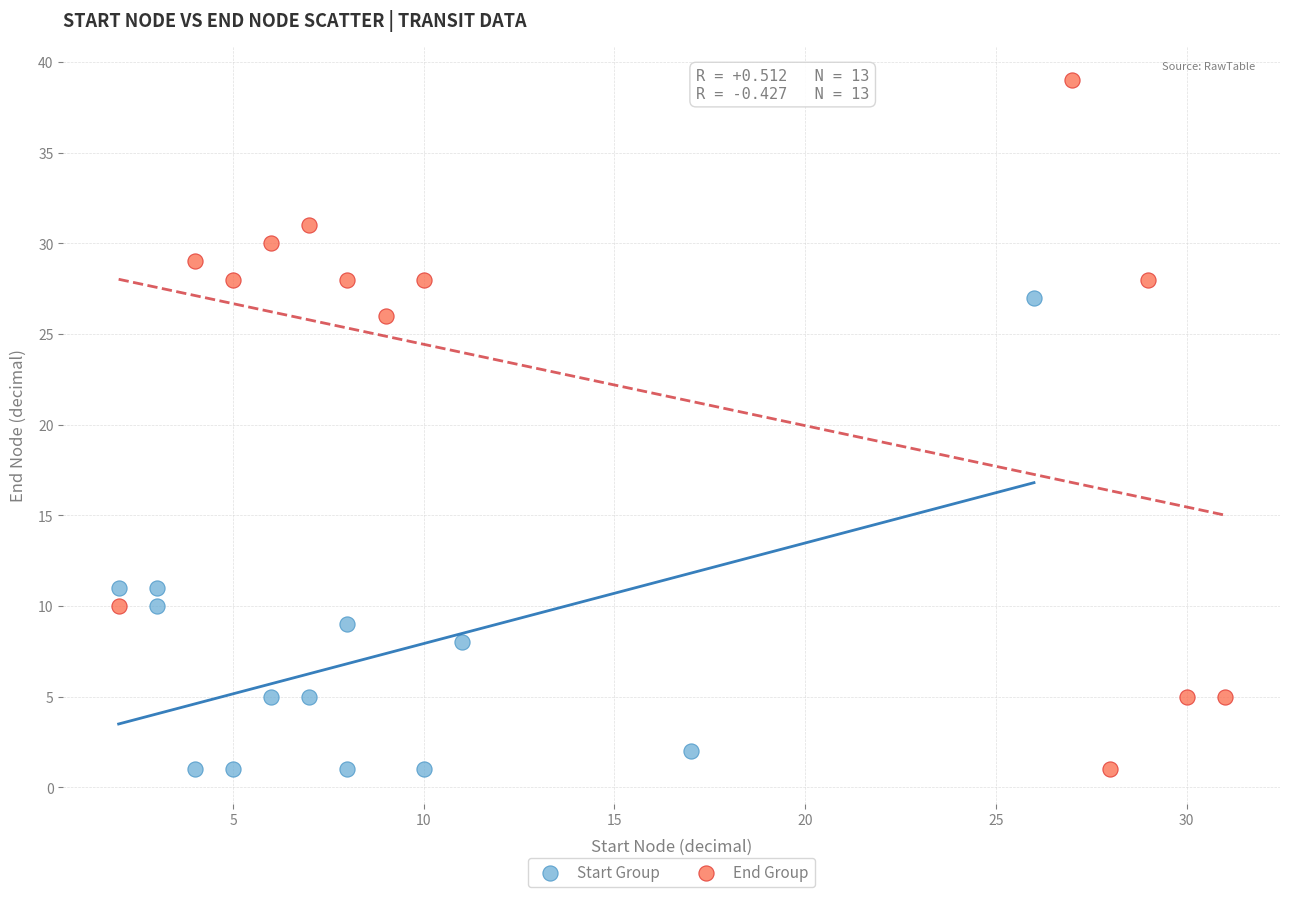

What are all the series names shown in the legend?

Start Group, End Group